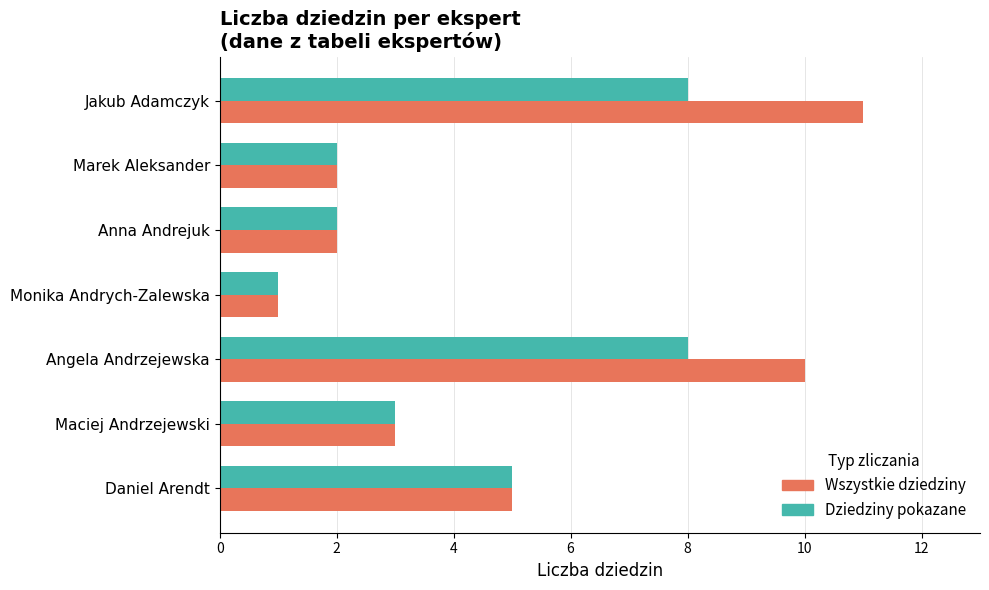

At which label is Wszystkie dziedziny closest to 6?

Daniel Arendt